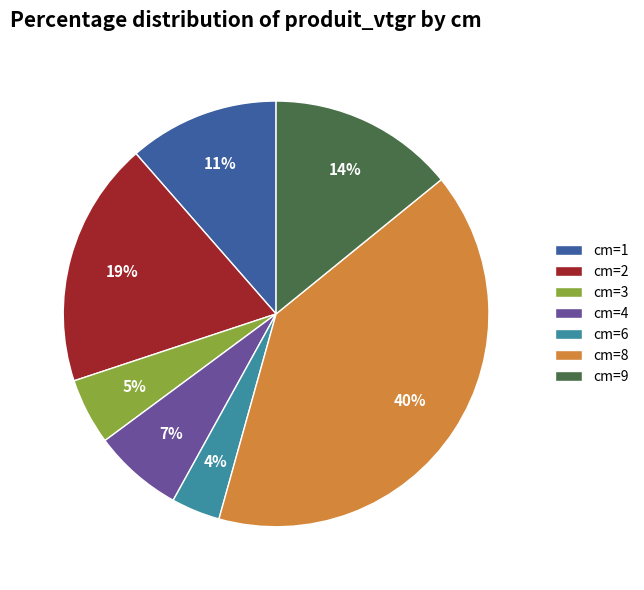

What is the ratio of the value at cm=4 to the value at cm=3?

1.4